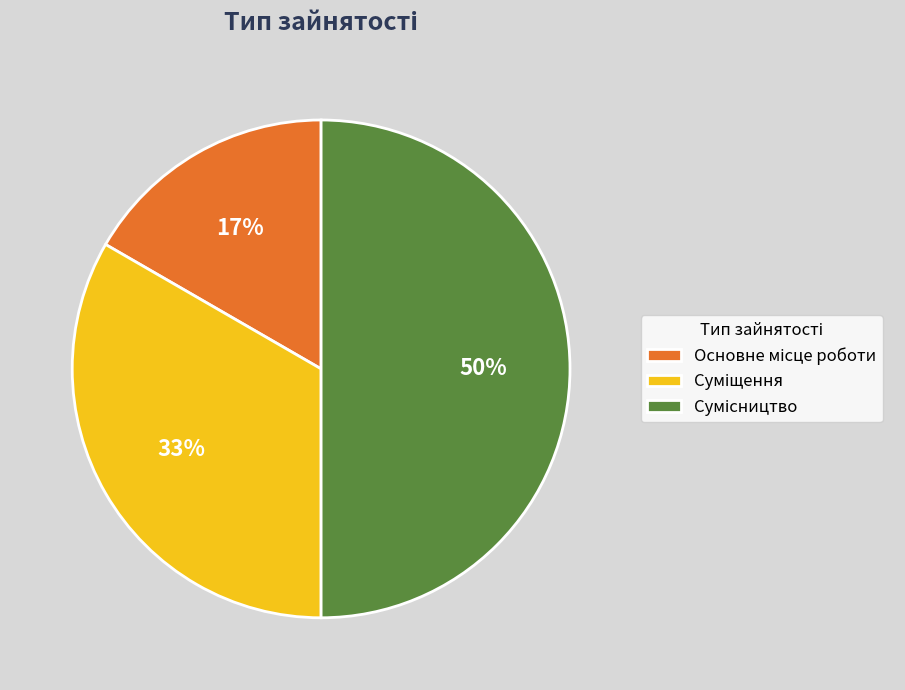

How many segments does this pie chart have?

3